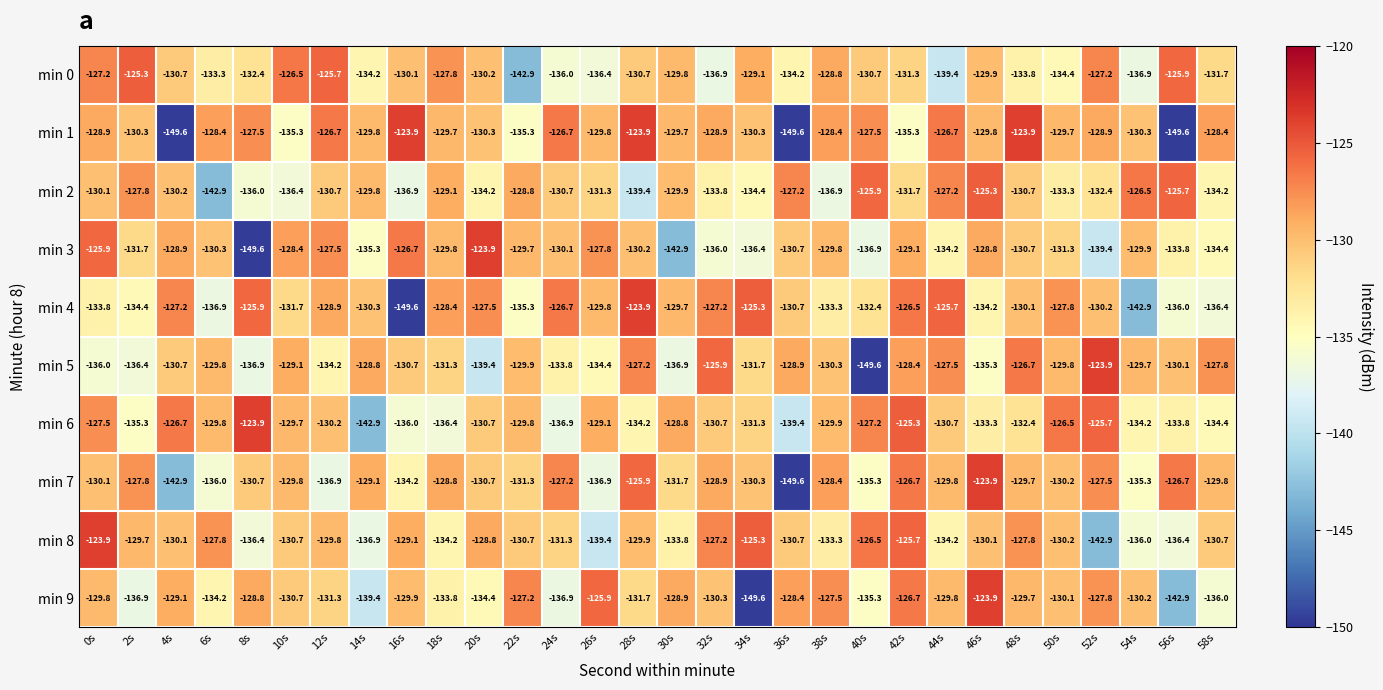

The min 8 series shows -62.3 at 12s. True or false?

False